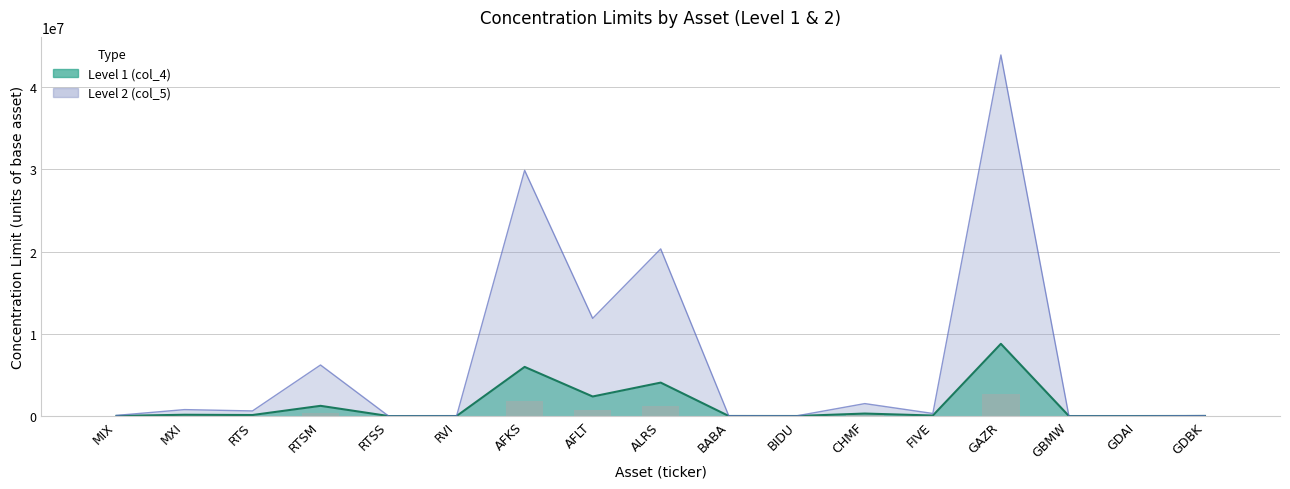

What is the difference between the highest and lowest values at BABA?

40146.0